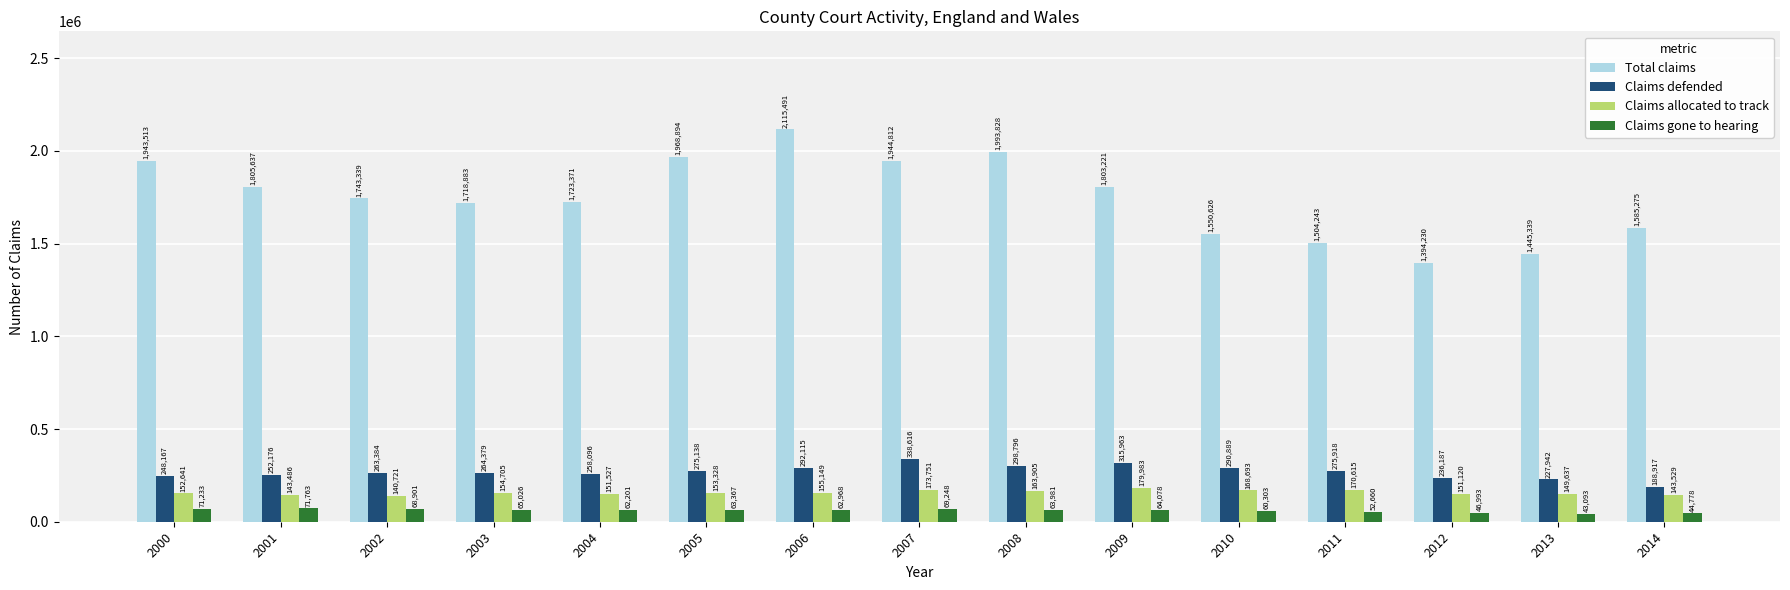

What are all the series names shown in the legend?

Total claims, Claims defended, Claims allocated to track, Claims gone to hearing